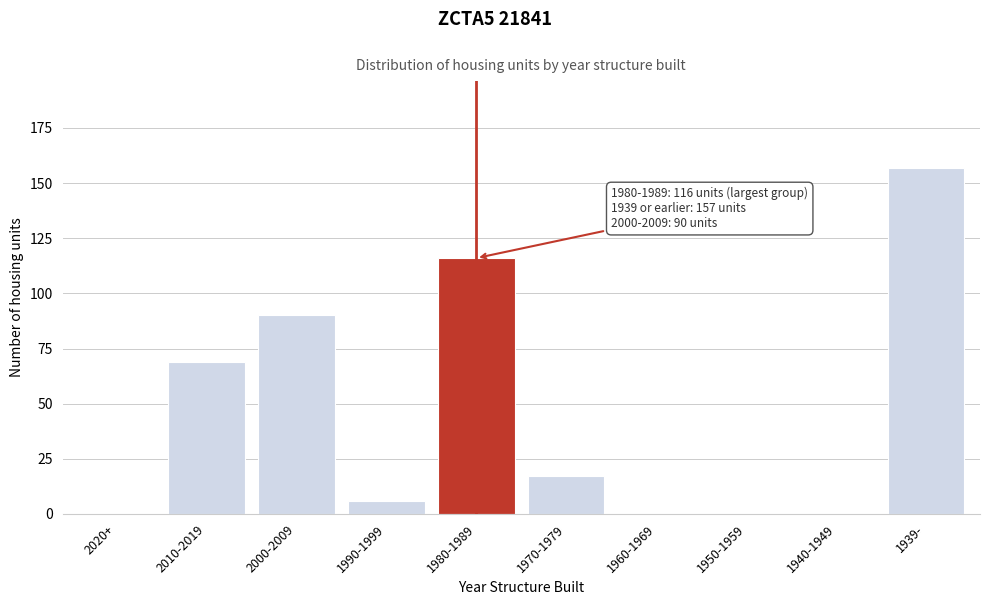

Reading right to left, extract all data points from this chart.

1939-=157	1940-1949=0	1950-1959=0	1960-1969=0	1970-1979=17	1980-1989=116	1990-1999=6	2000-2009=90	2010-2019=69	2020+=0